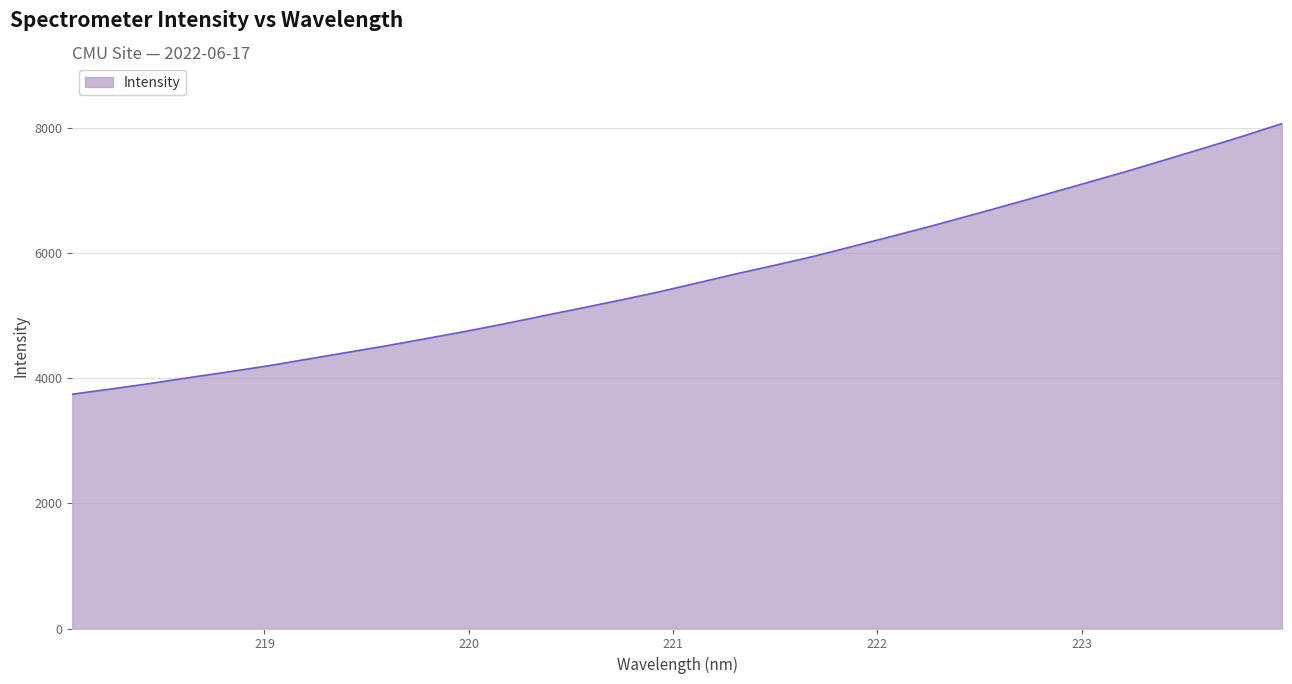

What is the minimum value shown in the chart?

3746.9